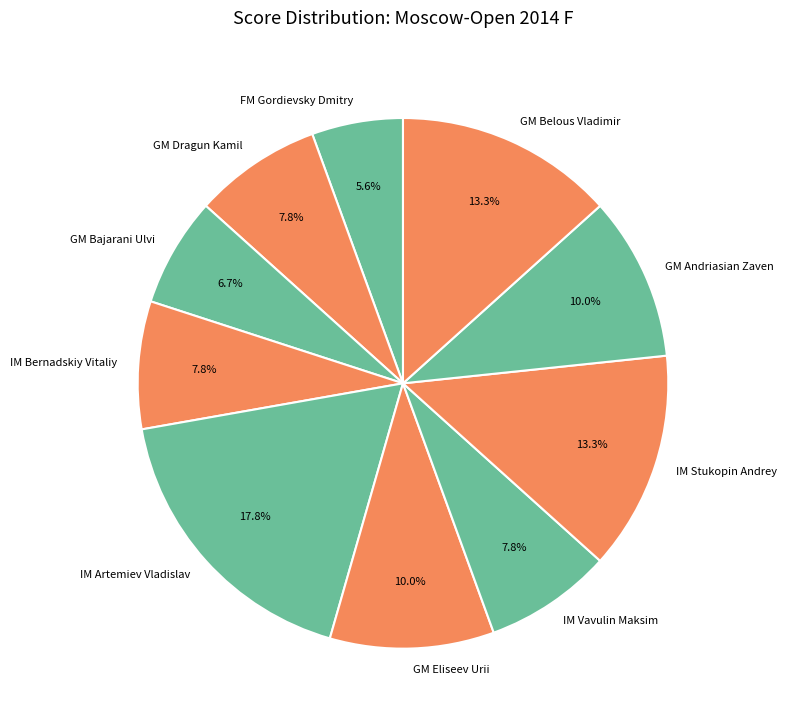

How many slices are in this pie chart?

10